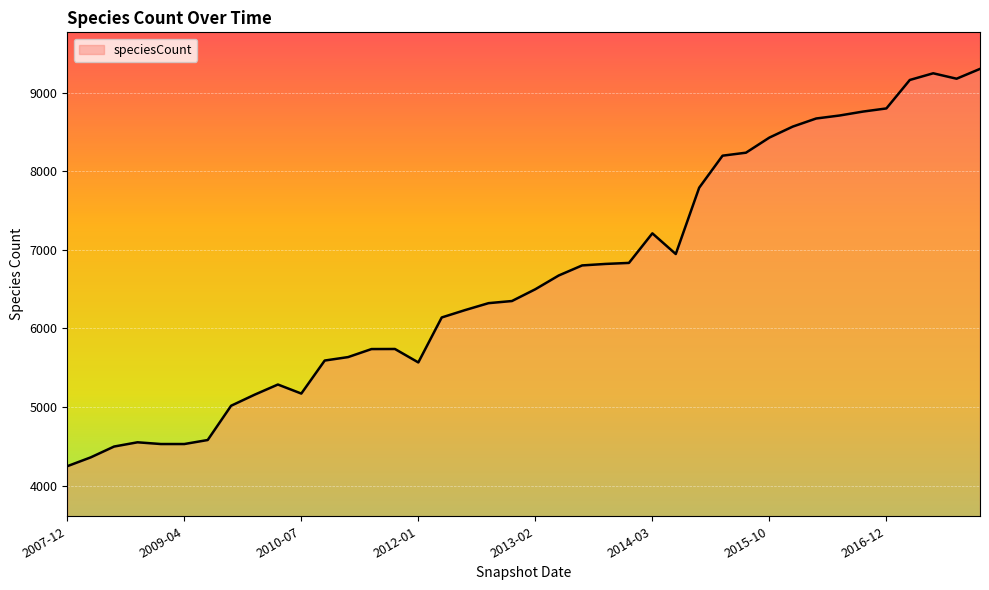

What is the difference between the maximum and minimum values?

5054